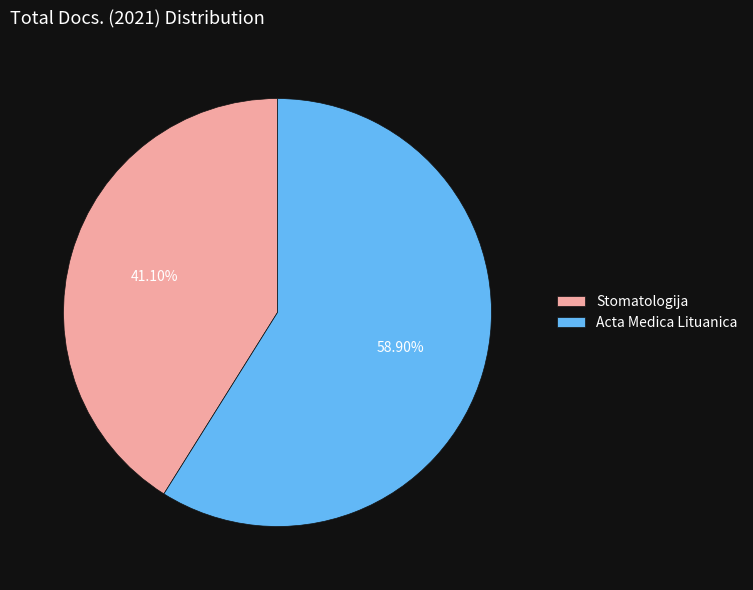

The Stomatologija slice represents 41% of the pie. True or false?

True